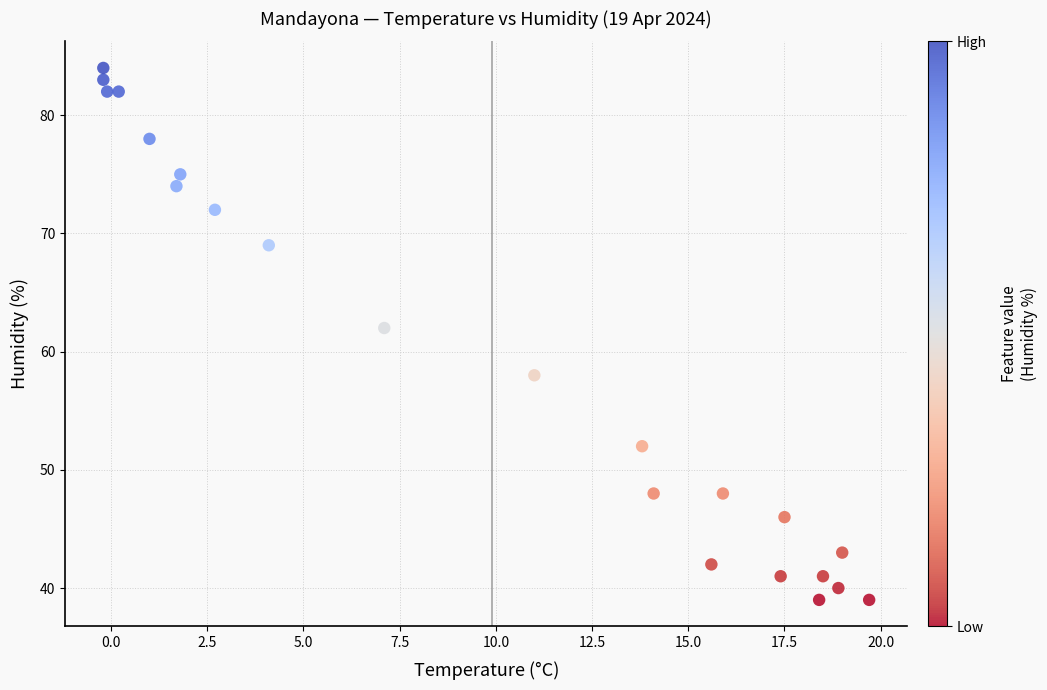

What Y value in the scatter plot is closest to 61?

62